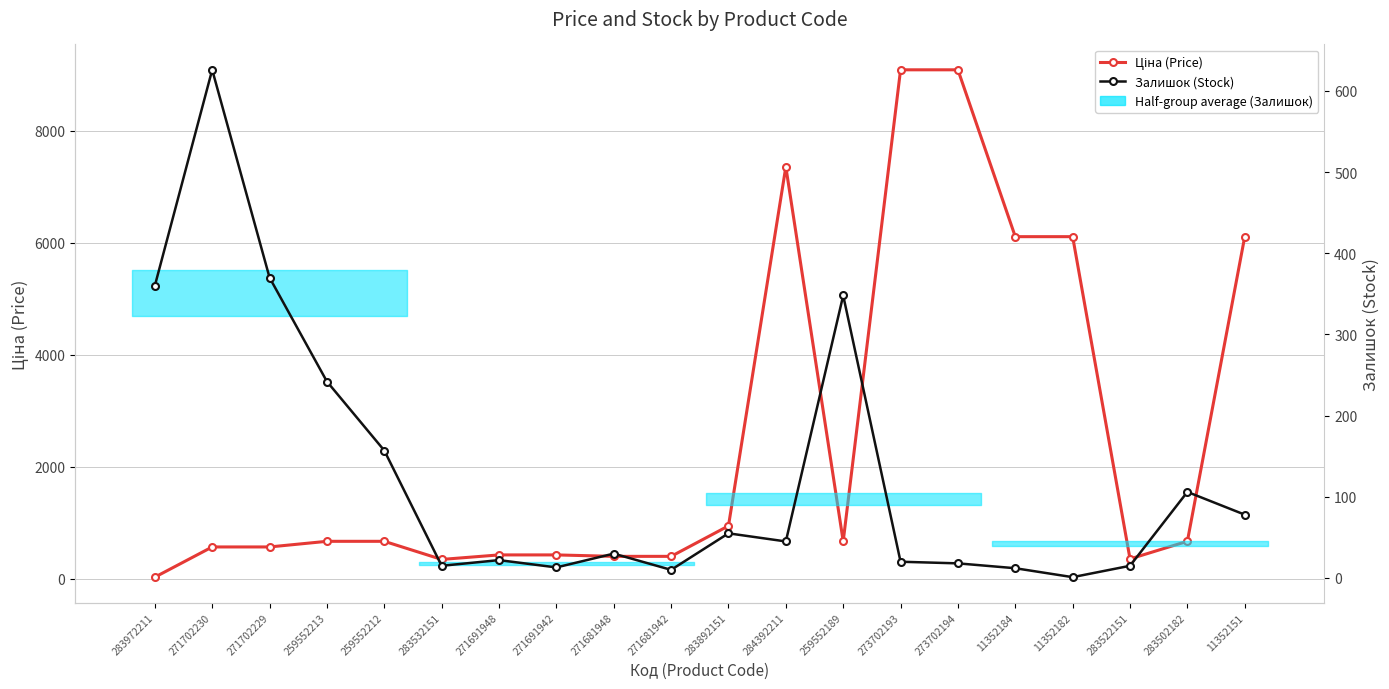

True or false: Залишок (Stock) and Ціна (Price) cross at least once.

True